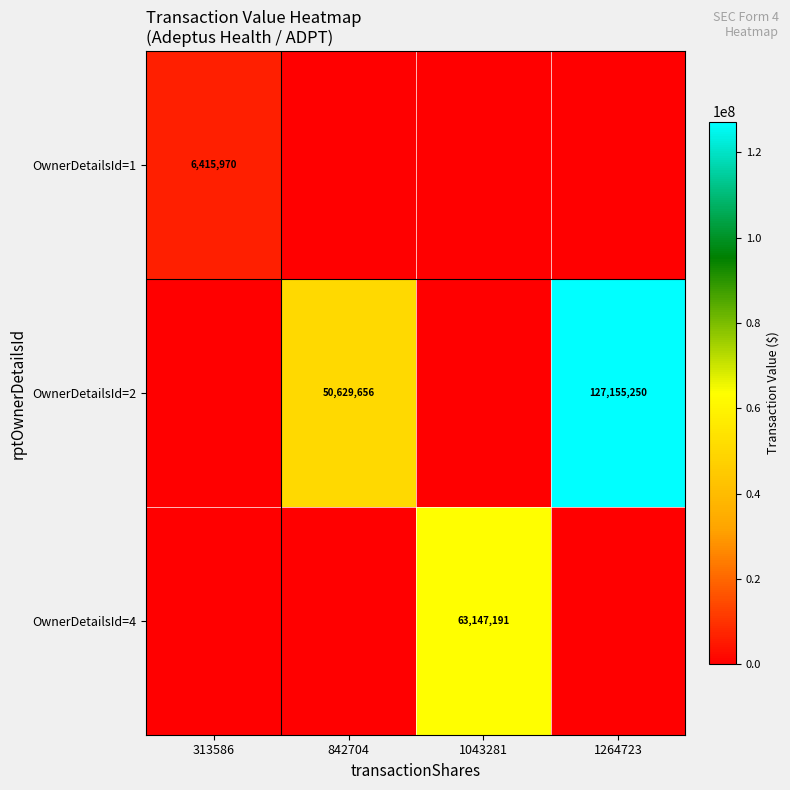

The OwnerDetailsId=4 series shows 38534101 at 1043281. True or false?

False